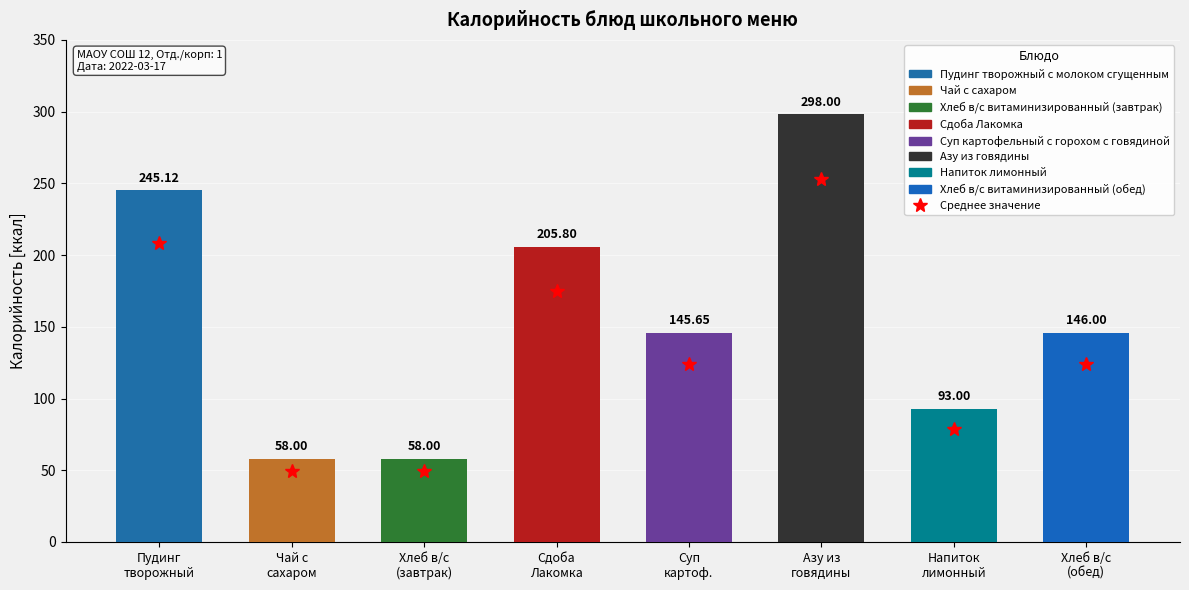

Reading right to left, what are all the values shown in this chart?

146.0	93.0	298.0	145.7	205.8	58.0	58.0	245.1